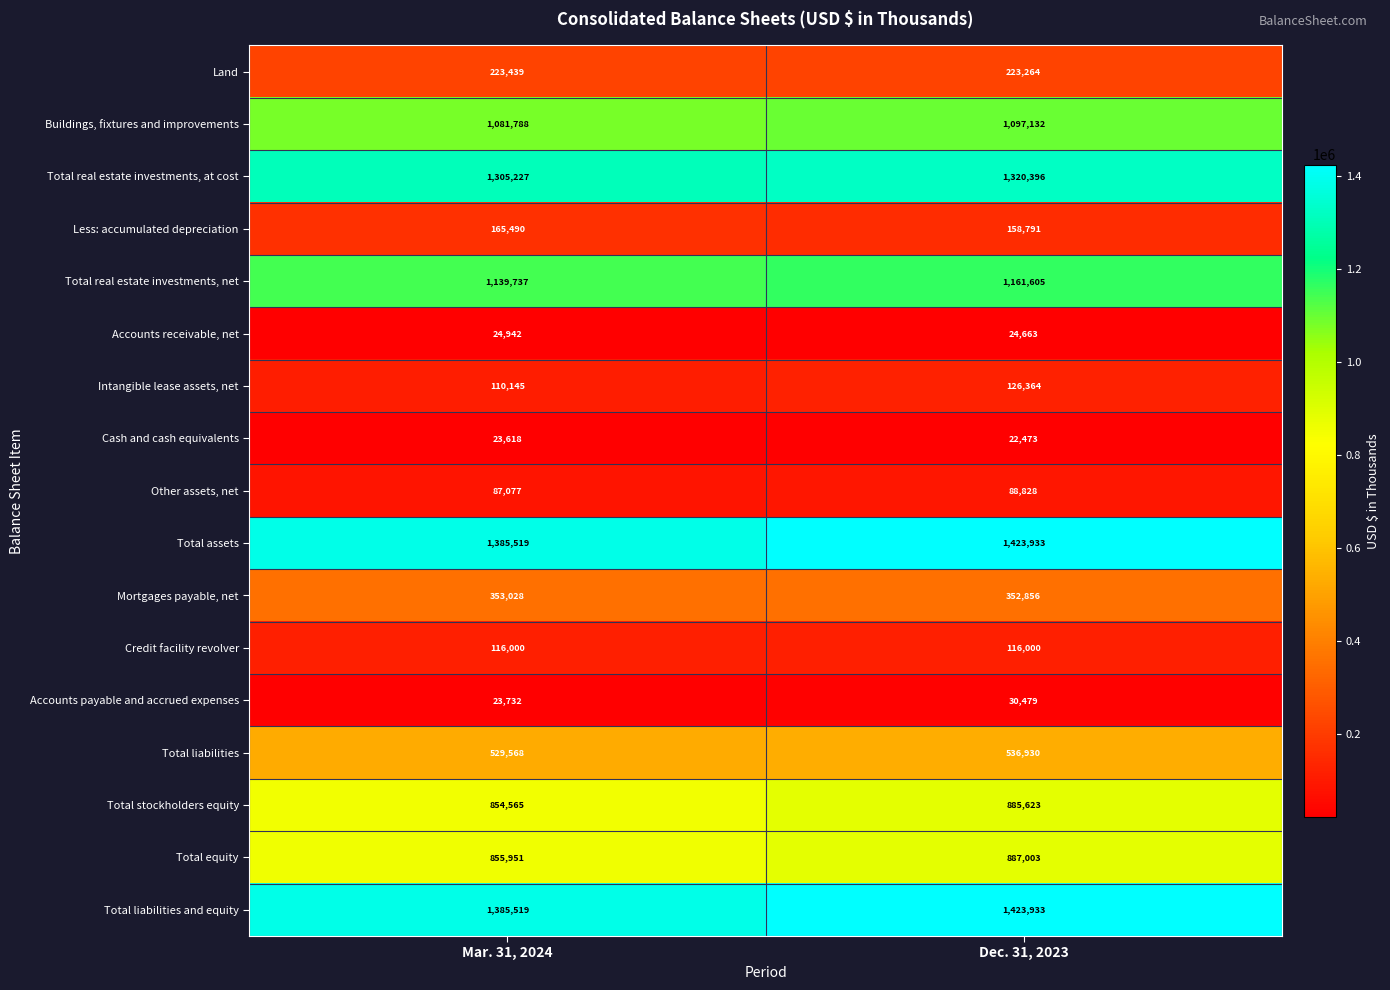

What is the difference between the maximum and minimum values in the Accounts payable and accrued expenses series?

6747